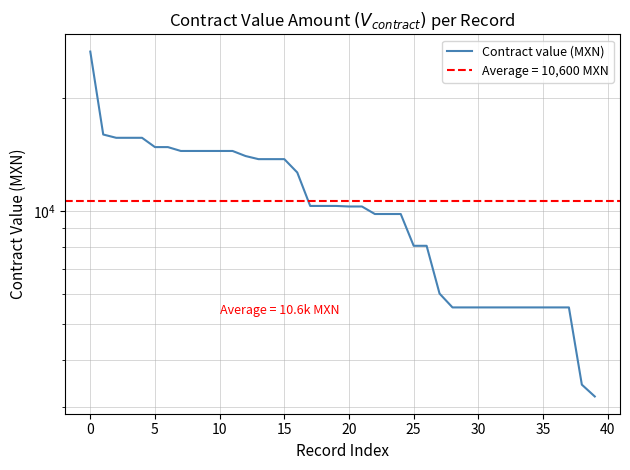

What is the greatest value displayed?

26606.7